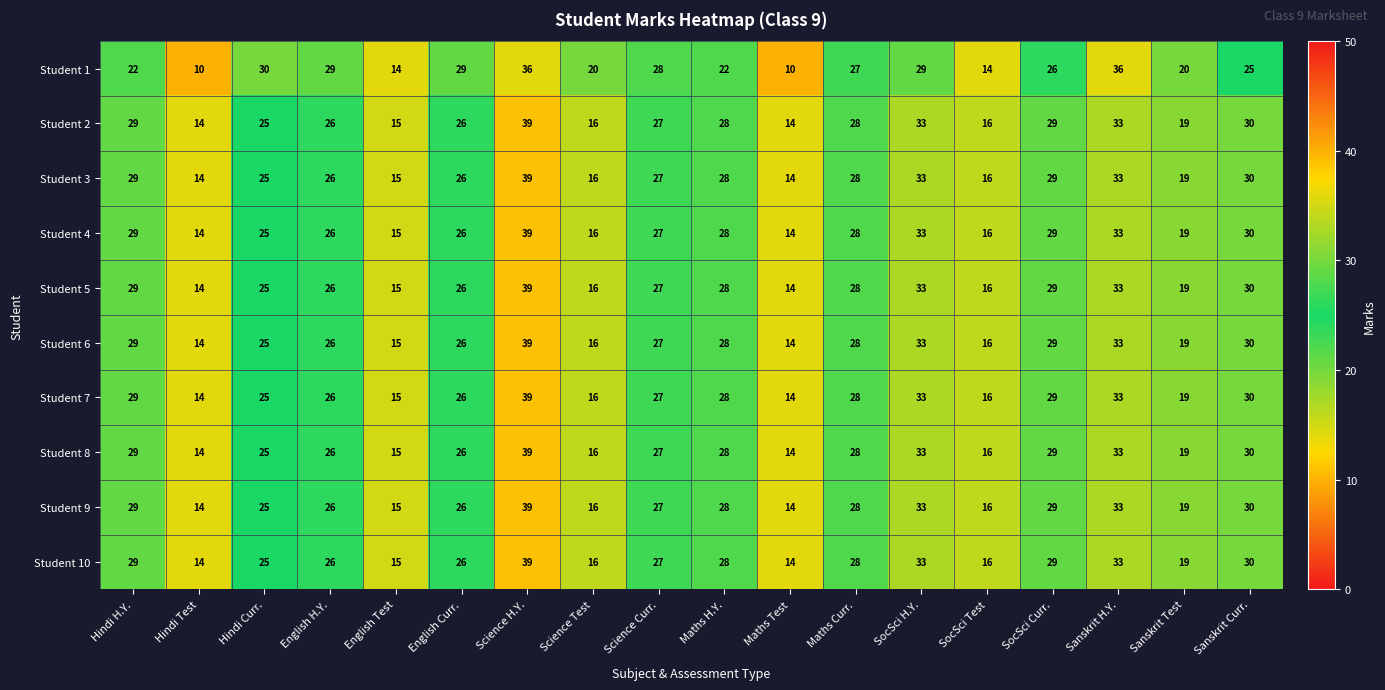

True or false: Student 2 has a value of 19 at Maths Test.

False